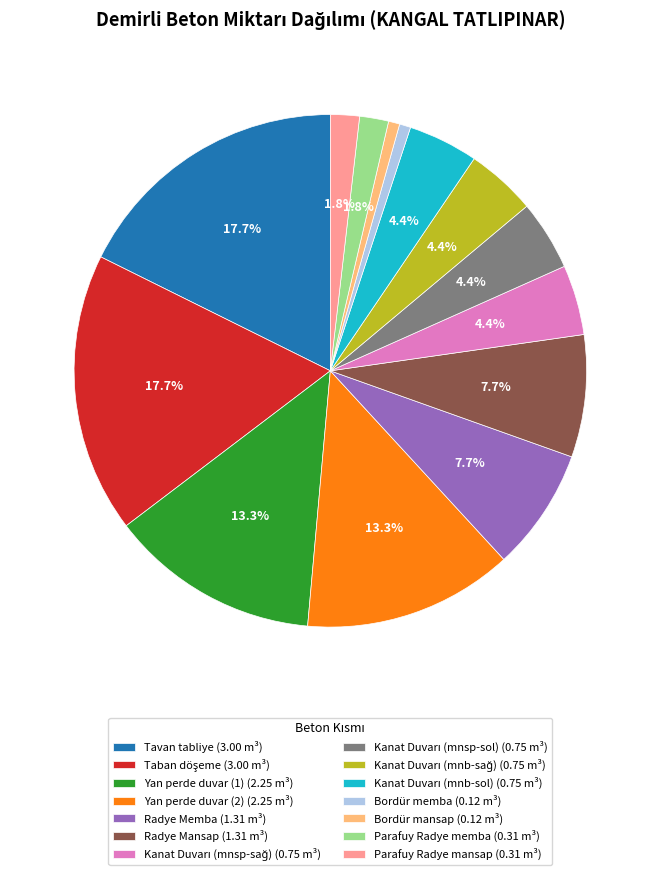

What percentage is NOT represented by Parafuy Radye mansap (0.31 m³)?

98.2%